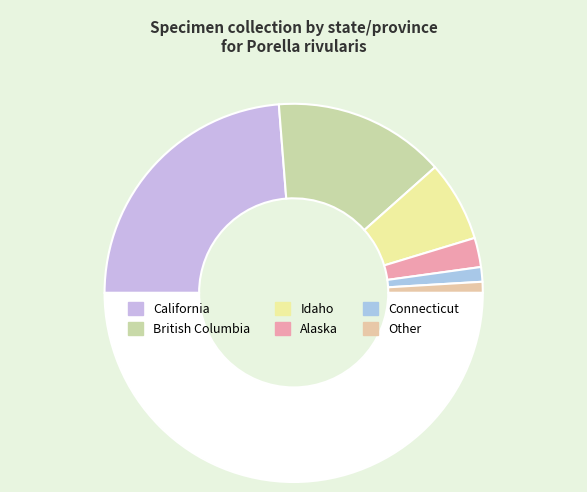

How many segments does this pie chart have?

7